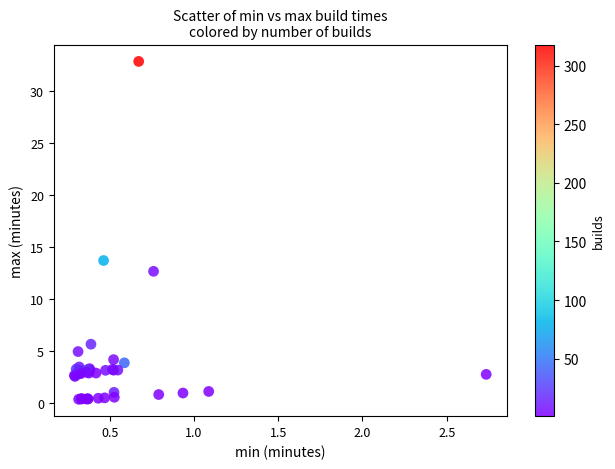

What Y value in the scatter plot is closest to 16?

13.7